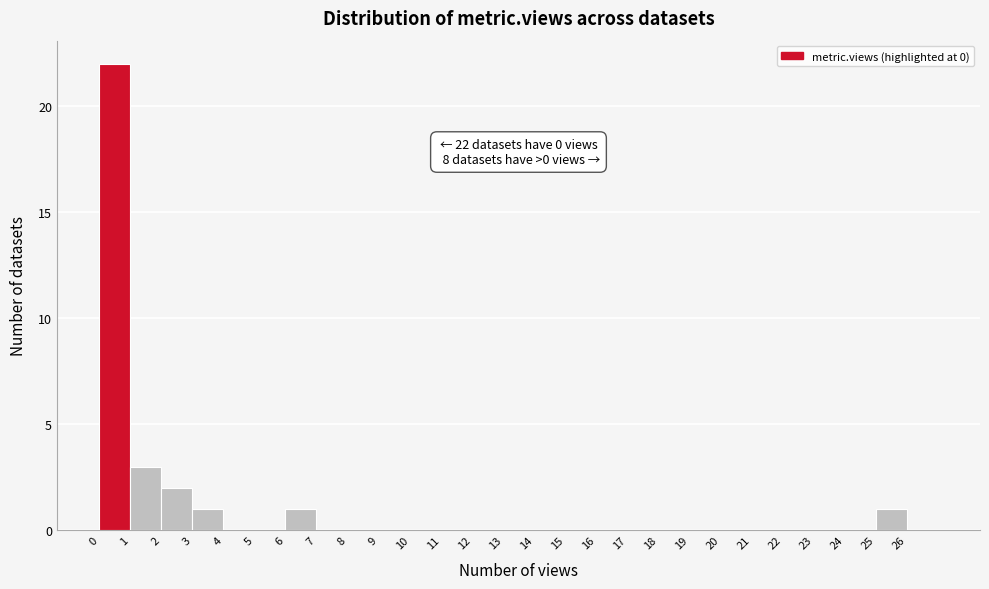

Over which range of the x-axis is the bar tallest?

0 to 1